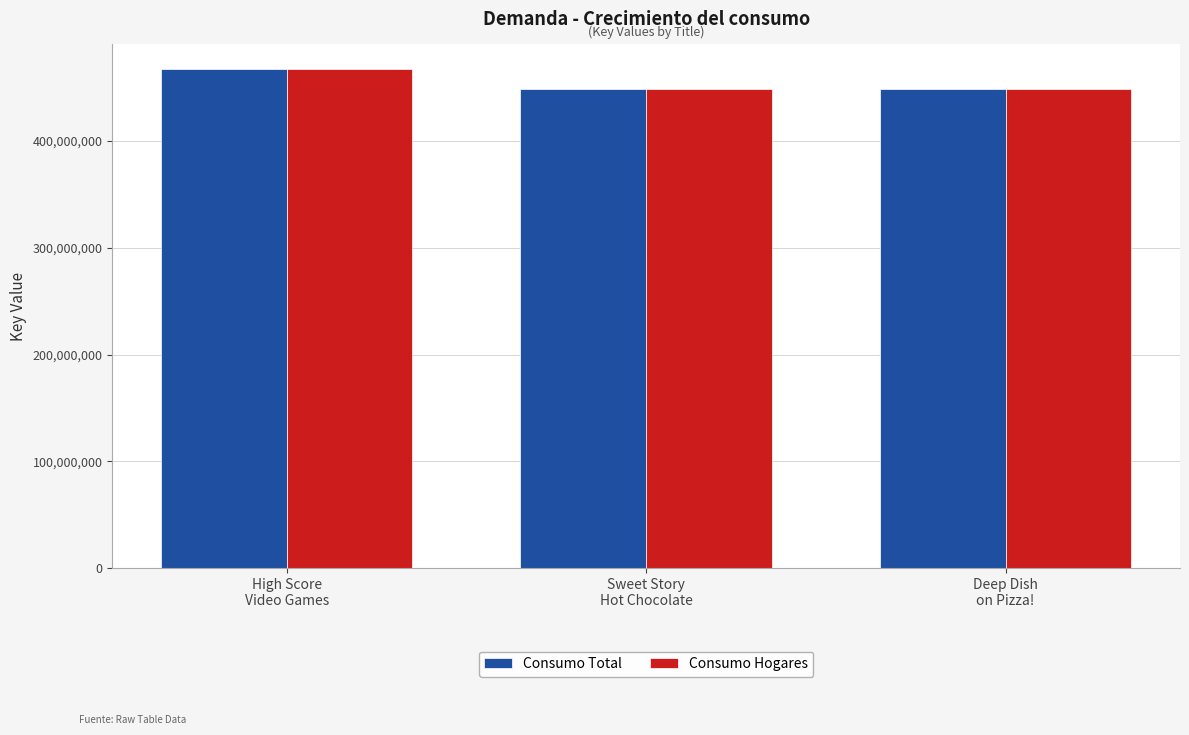

What is the maximum value shown in the chart?

466911350